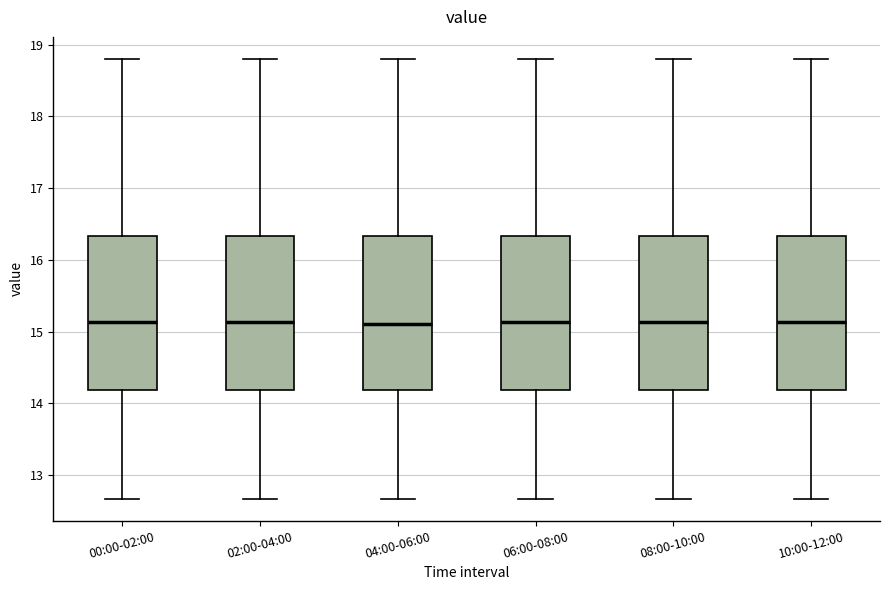

Where is the lower edge of the box for 02:00-04:00 on the y-axis? The values are not printed on the chart, so give them approximately, as read against the axis.

14.2